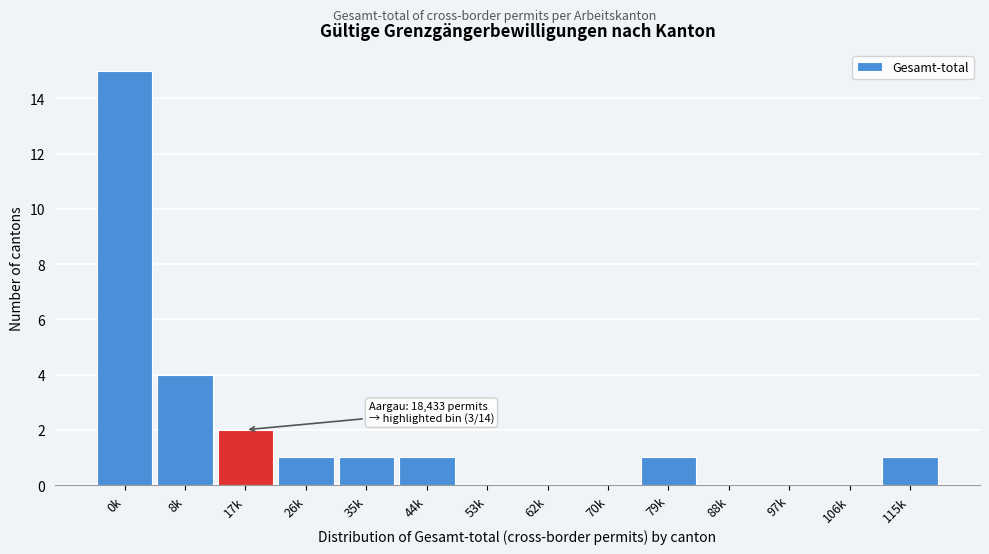

Reading left to right, transcribe all the data shown in this chart.

0k=15	8k=4	17k=2	26k=1	35k=1	44k=1	53k=0	62k=0	70k=0	79k=1	88k=0	97k=0	106k=0	115k=1